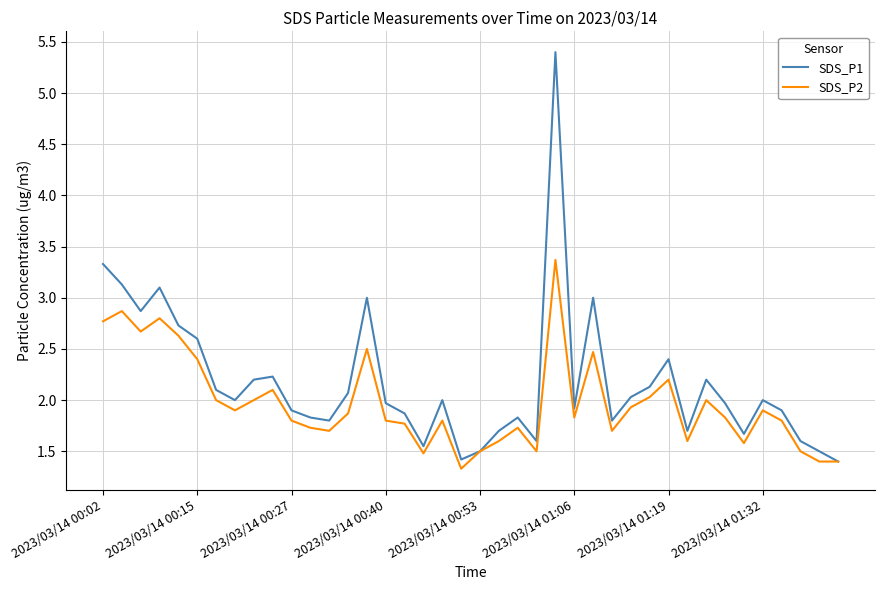

Which series has the widest spread of values?

SDS_P1